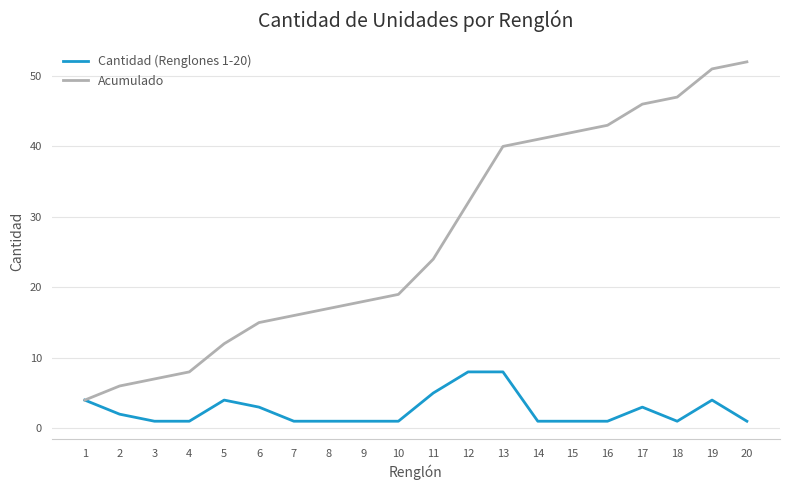

Which series has the largest range (max minus min)?

Acumulado